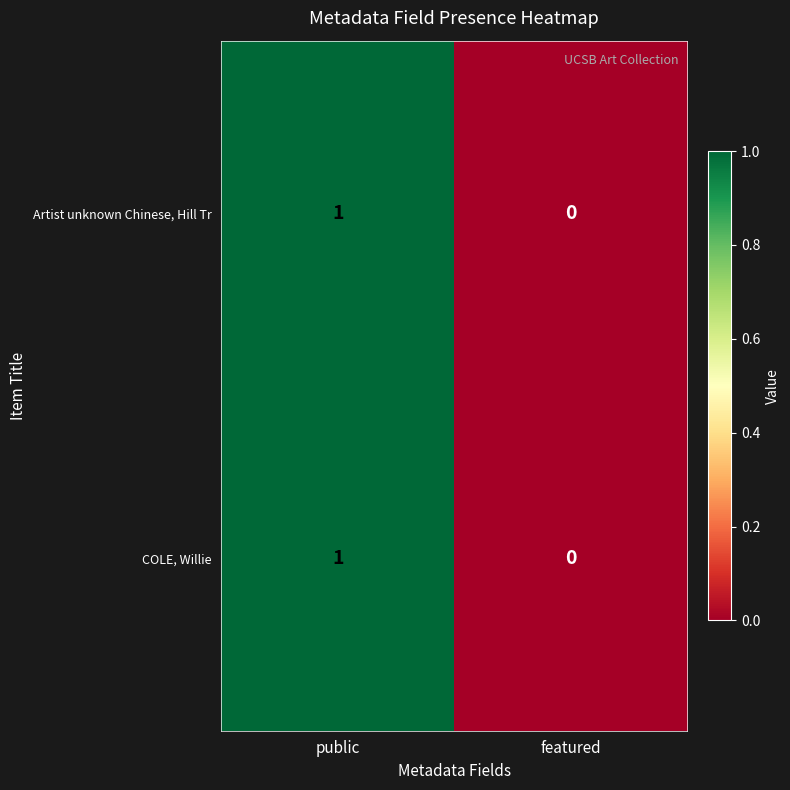

Where is Artist unknown Chinese, Hill Tr nearest to the value 0?

featured